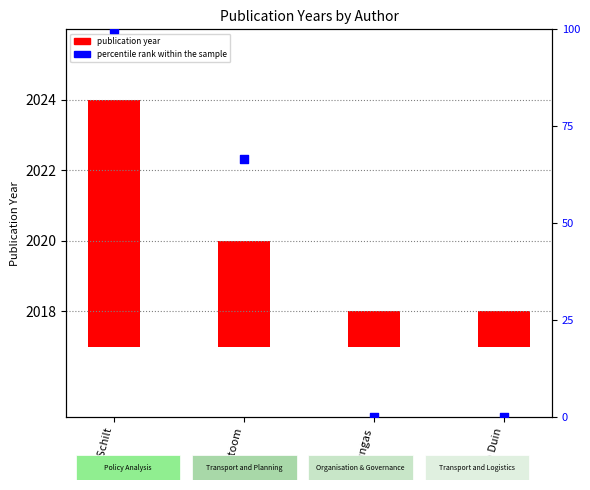

At how many categories does at least one series exceed 95?

1